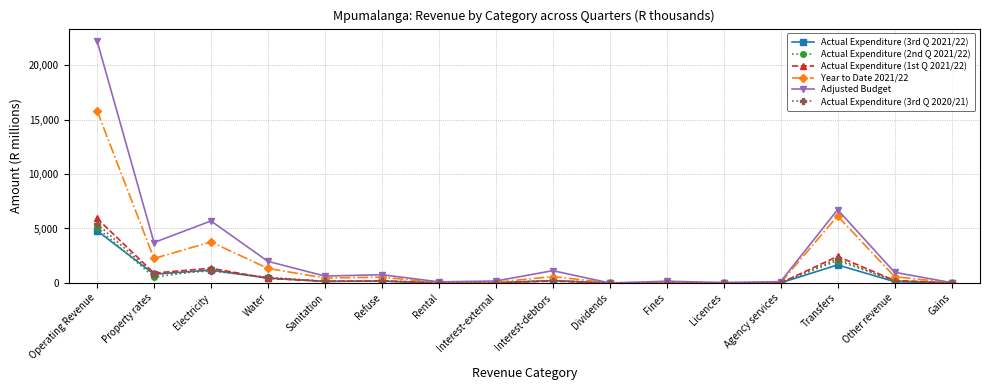

The Actual Expenditure (3rd Q 2021/22) series shows 218.7 at Interest-debtors. True or false?

True